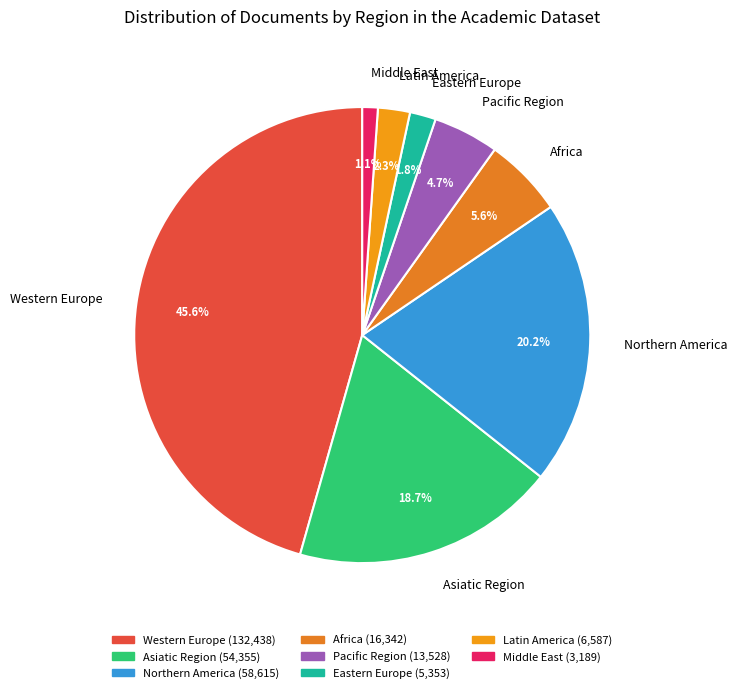

What portion of the pie excludes Latin America?

97.7%